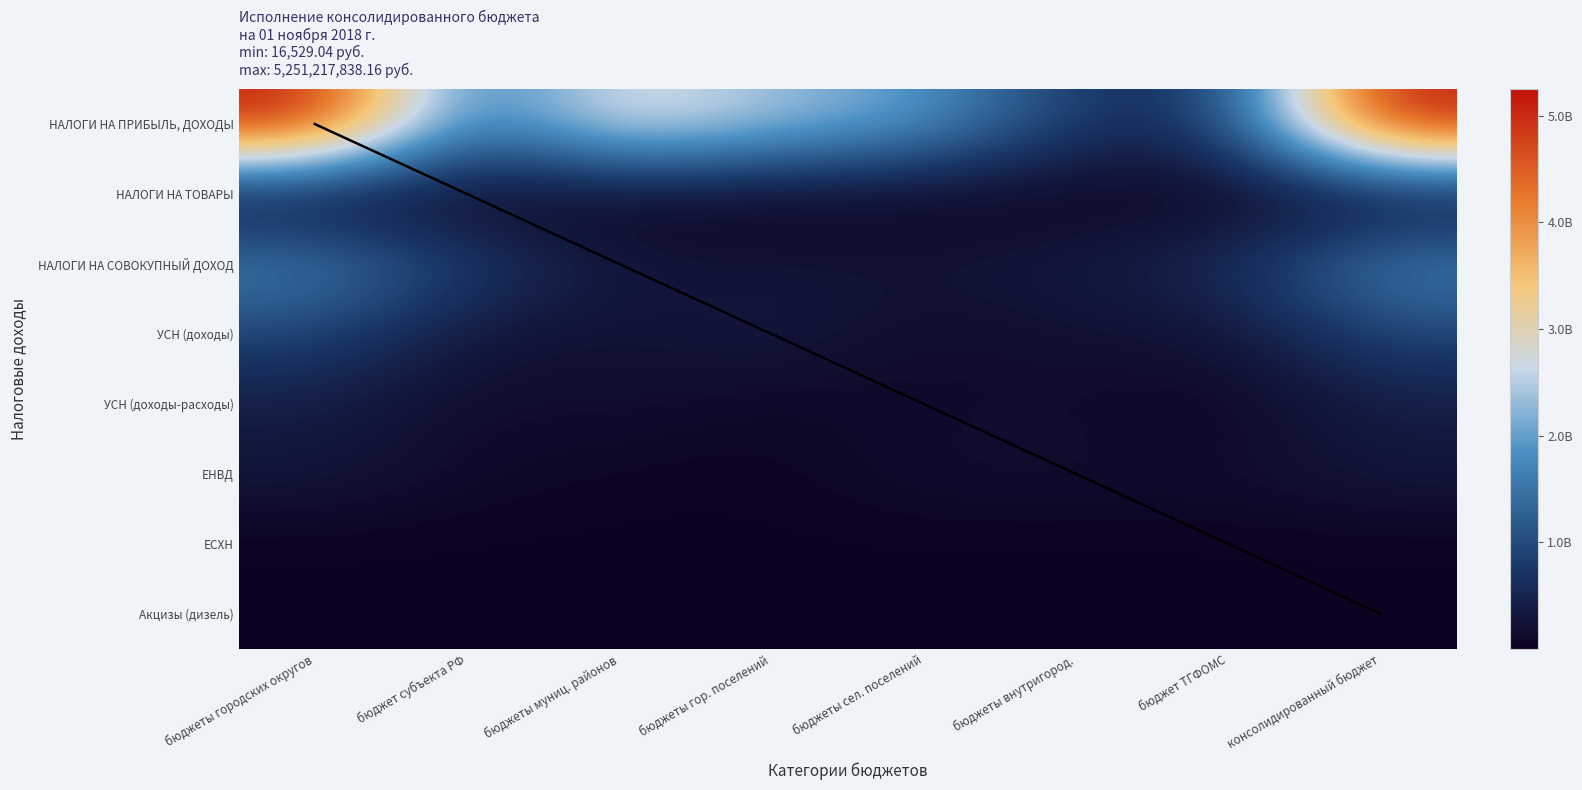

Reading right to left, list all the values displayed in this chart.

НАЛОГИ НА ПРИБЫЛЬ, ДОХОДЫ: консолидированный бюджет=5251217838.2	бюджет ТГФОМС=713099556.2	бюджеты внутригород.=713169219.2	бюджеты сел. поселений=1991588253.1	бюджеты гор. поселений=2376683696.5	бюджеты муниц. районов=3008385250.6	бюджет субъекта РФ=1344296356.2	бюджеты городских округов=5251217838.2
НАЛОГИ НА ТОВАРЫ: консолидированный бюджет=29860435.1	бюджет ТГФОМС=17422083.4	бюджеты внутригород.=1831085.8	бюджеты сел. поселений=13121867.1	бюджеты гор. поселений=11365277.4	бюджеты муниц. районов=15718439.9	бюджет субъекта РФ=2446942.8	бюджеты городских округов=29860435.1
НАЛОГИ НА СОВОКУПНЫЙ ДОХОД: консолидированный бюджет=1682112570.0	бюджет ТГФОМС=569590292.9	бюджеты внутригород.=365578964.2	бюджеты сел. поселений=253784495.8	бюджеты гор. поселений=252323163.1	бюджеты муниц. районов=280553686.4	бюджет субъекта РФ=854249854.9	бюджеты городских округов=1682112570.0
УСН (доходы): консолидированный бюджет=928355124.3	бюджет ТГФОМС=233480398.2	бюджеты внутригород.=195585446.1	бюджеты сел. поселений=117642668.4	бюджеты гор. поселений=358826979.8	бюджеты муниц. районов=195117991.8	бюджет субъекта РФ=266966860.5	бюджеты городских округов=928355124.3
УСН (доходы-расходы): консолидированный бюджет=389516757.5	бюджет ТГФОМС=29427105.7	бюджеты внутригород.=146391308.9	бюджеты сел. поселений=129642449.9	бюджеты гор. поселений=62252794.2	бюджеты муниц. районов=187687394.9	бюджет субъекта РФ=117181633.7	бюджеты городских округов=389516757.5
ЕНВД: консолидированный бюджет=303636990.5	бюджет ТГФОМС=150184485.4	бюджеты внутригород.=176442732.0	бюджеты сел. поселений=173646061.4	бюджеты гор. поселений=26045488.0	бюджеты муниц. районов=43659437.0	бюджет субъекта РФ=116642049.2	бюджеты городских округов=303636990.5
ЕСХН: консолидированный бюджет=159362.6	бюджет ТГФОМС=51370.1	бюджеты внутригород.=18664.7	бюджеты сел. поселений=46547.3	бюджеты гор. поселений=67940.8	бюджеты муниц. районов=16529.0	бюджет субъекта РФ=34667.4	бюджеты городских округов=159362.6
Акцизы (дизель): консолидированный бюджет=13170800.5	бюджет ТГФОМС=4425881.7	бюджеты внутригород.=2916556.4	бюджеты сел. поселений=5457811.9	бюджеты гор. поселений=2533126.8	бюджеты муниц. районов=7245602.7	бюджет субъекта РФ=907648.4	бюджеты городских округов=13170800.5